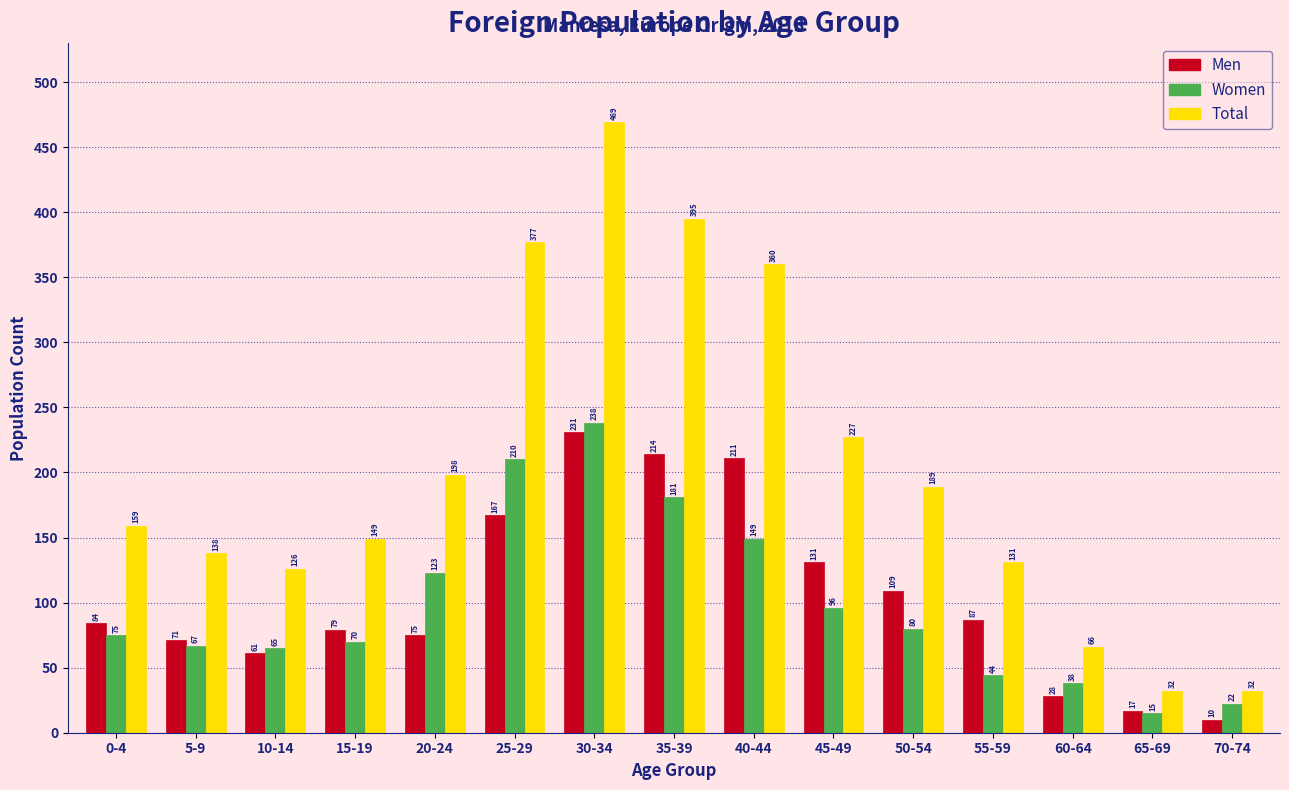

Reading left to right, transcribe all the data shown in this chart.

Men: 0-4=84	5-9=71	10-14=61	15-19=79	20-24=75	25-29=167	30-34=231	35-39=214	40-44=211	45-49=131	50-54=109	55-59=87	60-64=28	65-69=17	70-74=10
Women: 0-4=75	5-9=67	10-14=65	15-19=70	20-24=123	25-29=210	30-34=238	35-39=181	40-44=149	45-49=96	50-54=80	55-59=44	60-64=38	65-69=15	70-74=22
Total: 0-4=159	5-9=138	10-14=126	15-19=149	20-24=198	25-29=377	30-34=469	35-39=395	40-44=360	45-49=227	50-54=189	55-59=131	60-64=66	65-69=32	70-74=32